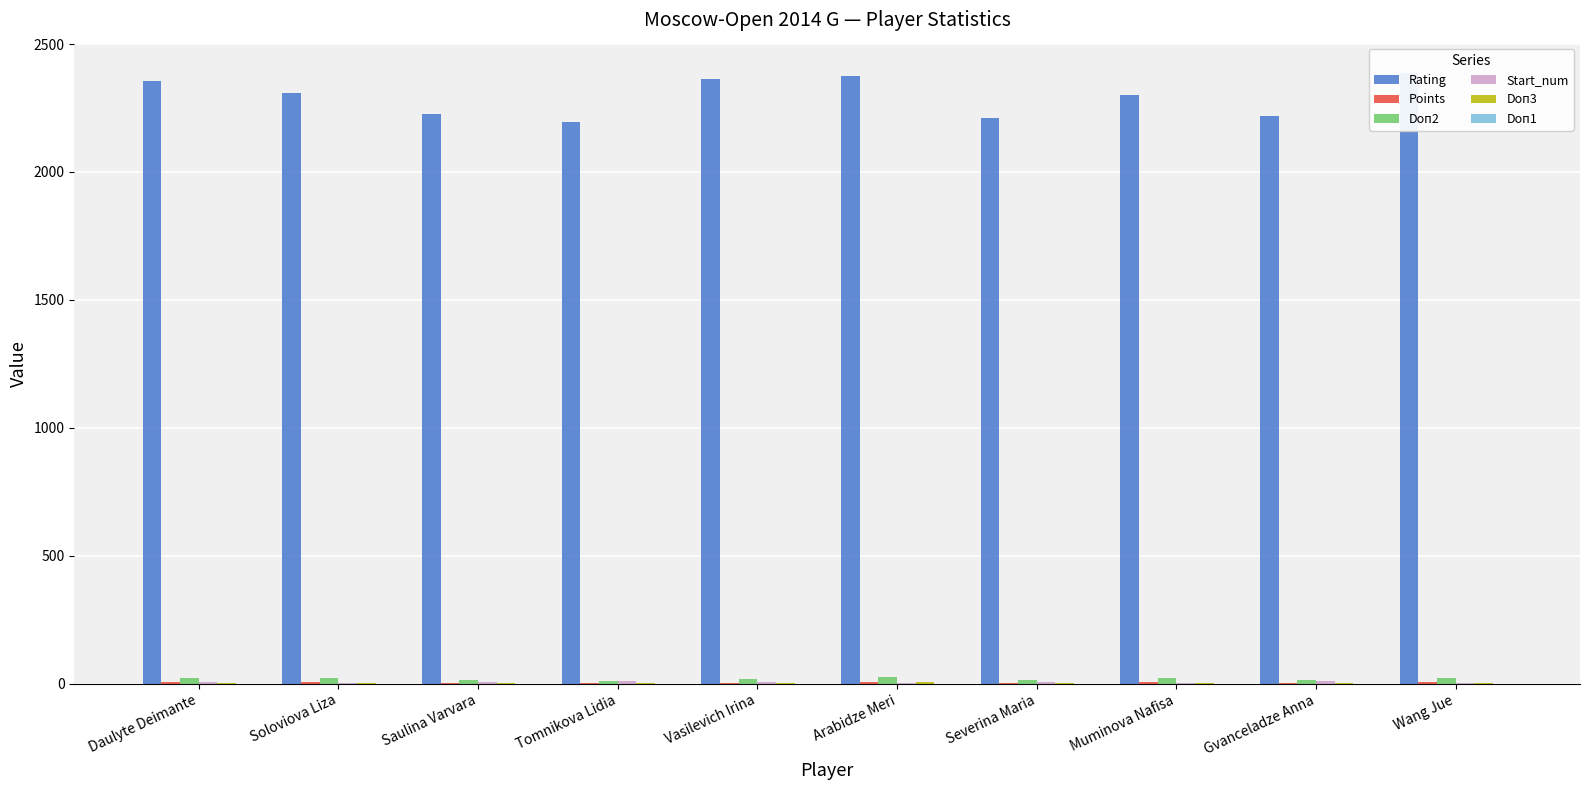

At which category does the chart reach its minimum across all series?

Daulyte Deimante